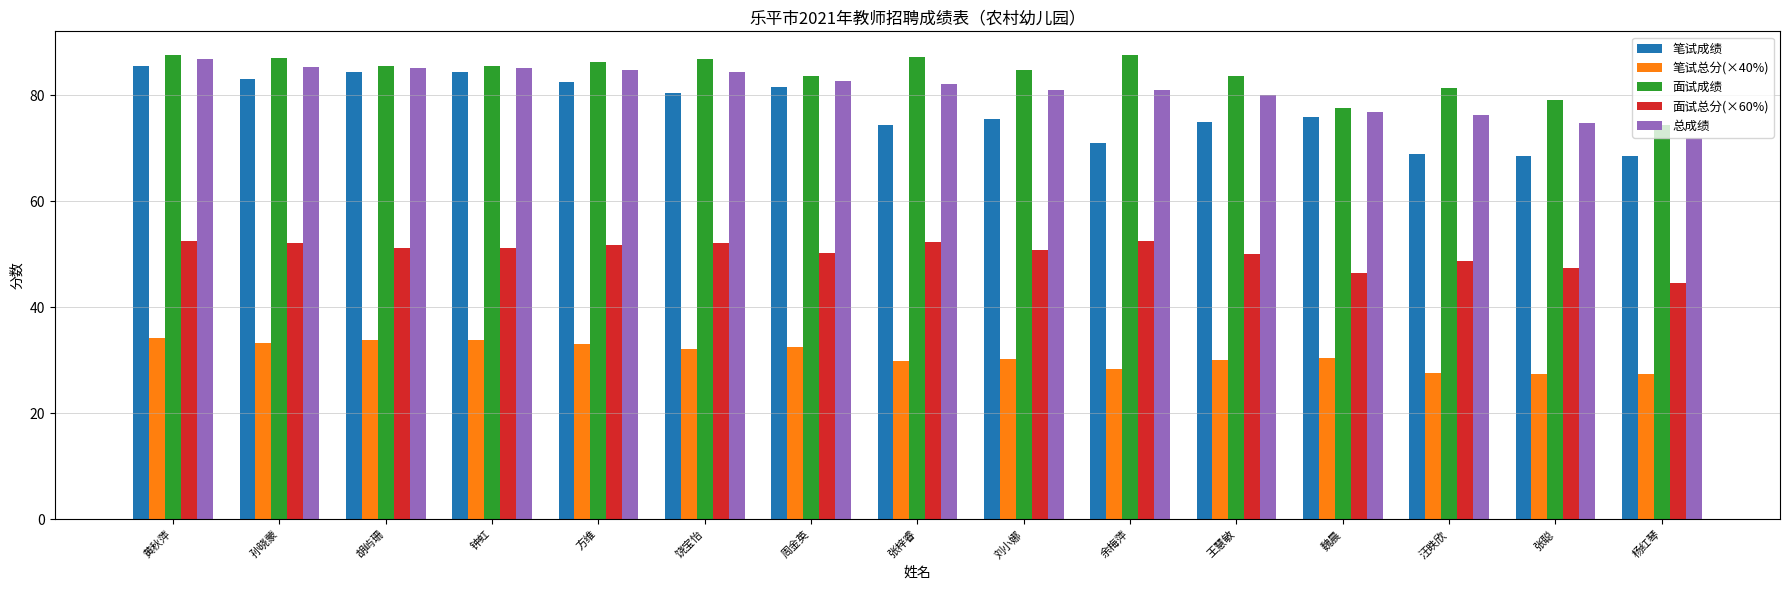

At which label does 笔试成绩 first exceed 76?

黄秋萍